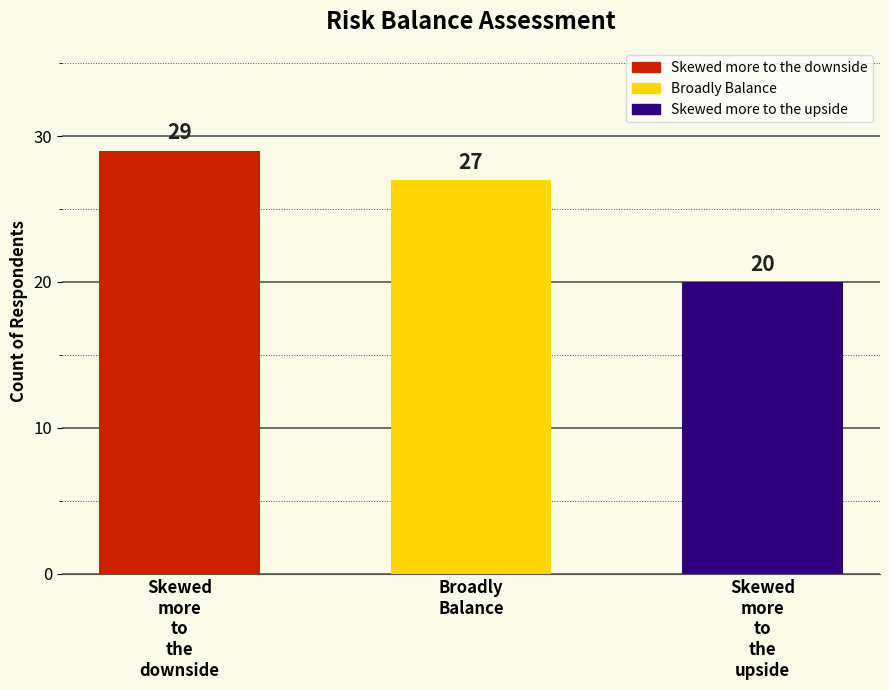

How many values are between 20 and 29?

3